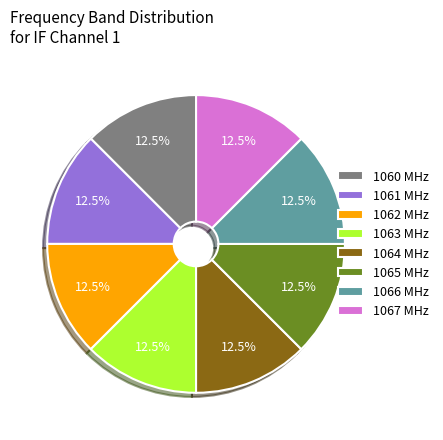

Approximately how many times larger is the value at 1062 MHz compared to 1063 MHz?

1.0